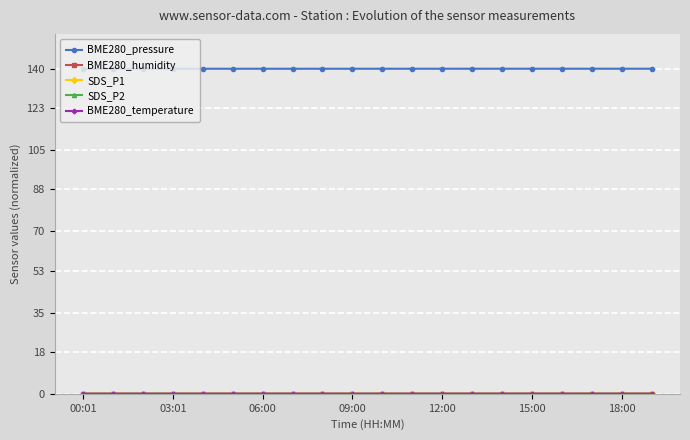

What is the lowest value of the BME280_pressure series?

140.0